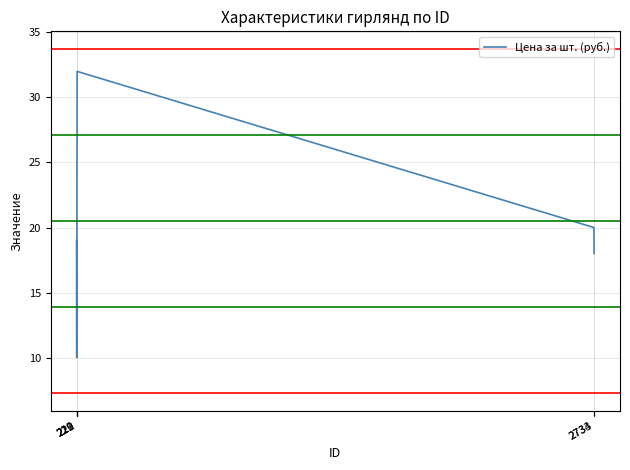

Where is the data nearest to the value 21?

2733